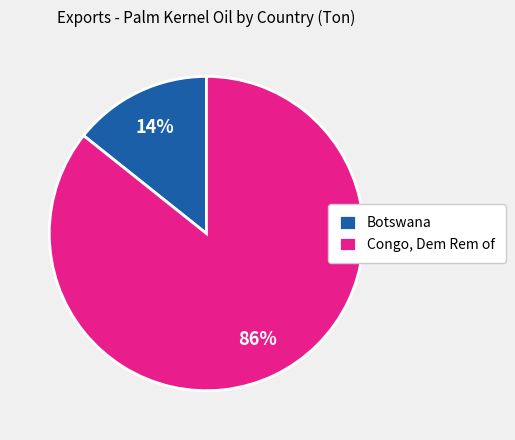

The Congo, Dem Rem of slice represents 86% of the pie. True or false?

True